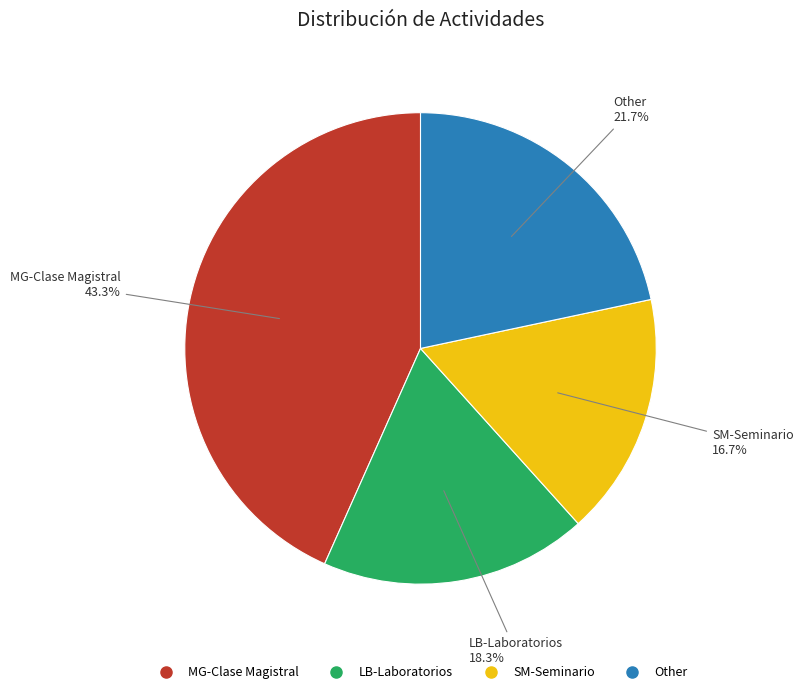

Between LB-Laboratorios and SM-Seminario, which is larger?

LB-Laboratorios